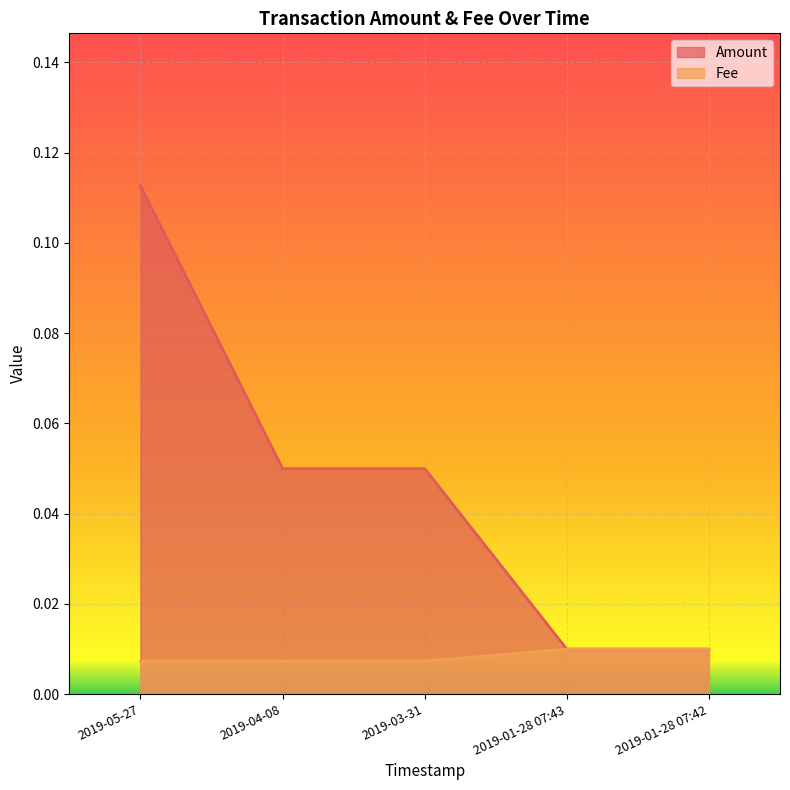

True or false: Fee and Amount intersect in this chart.

False